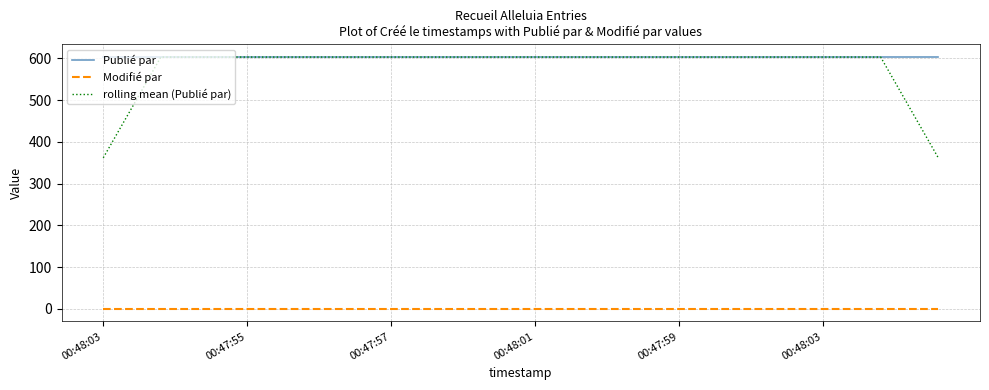

Which series has the largest total across all categories?

Publié par